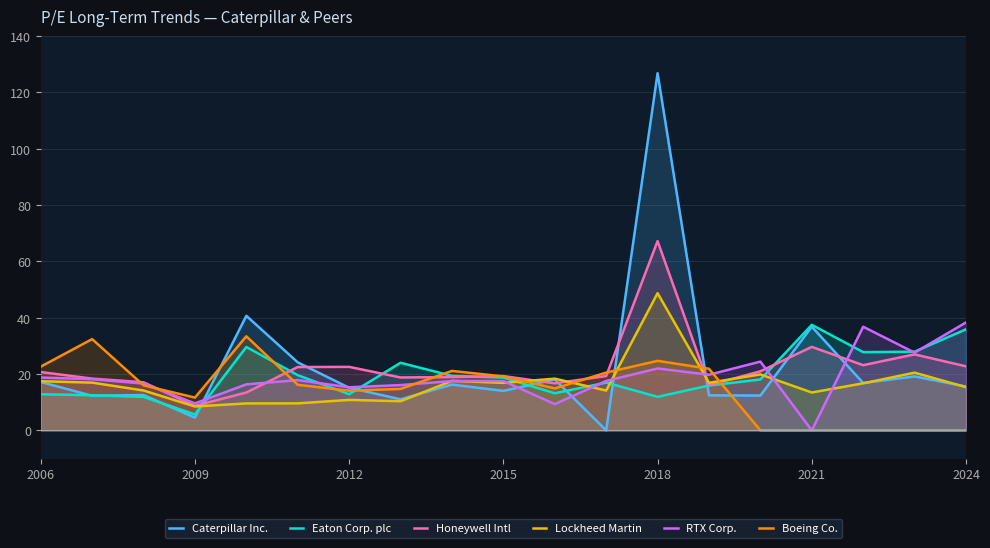

Which series has the largest range (max minus min)?

Caterpillar Inc.